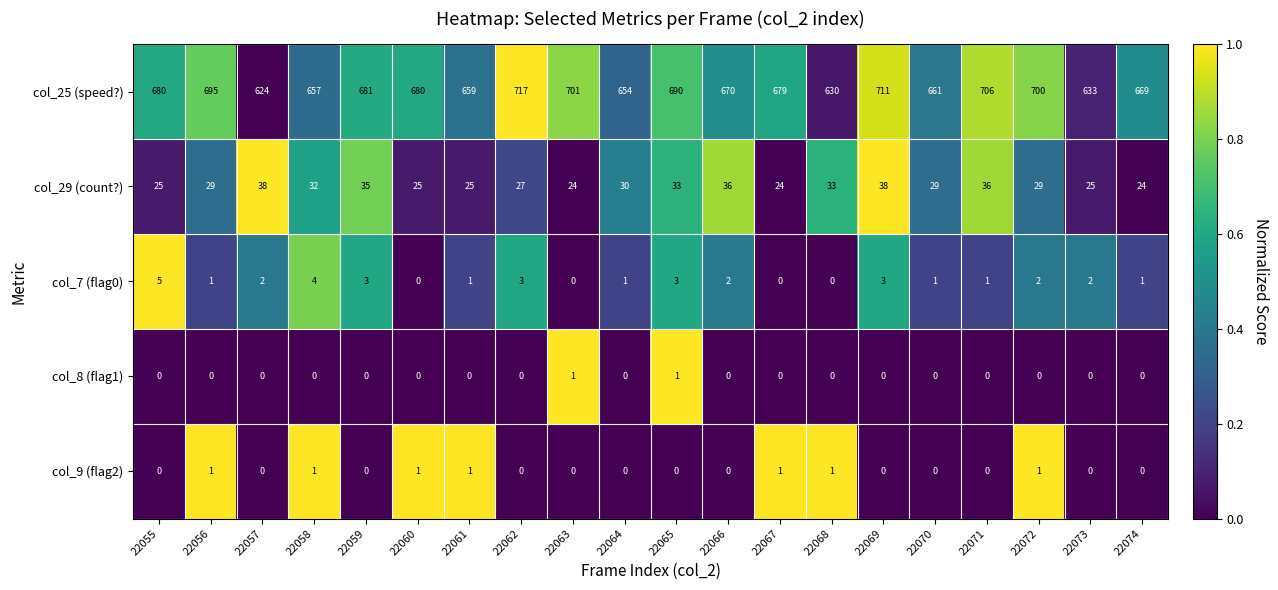

At which label does col_25 (speed?) reach its minimum?

22057